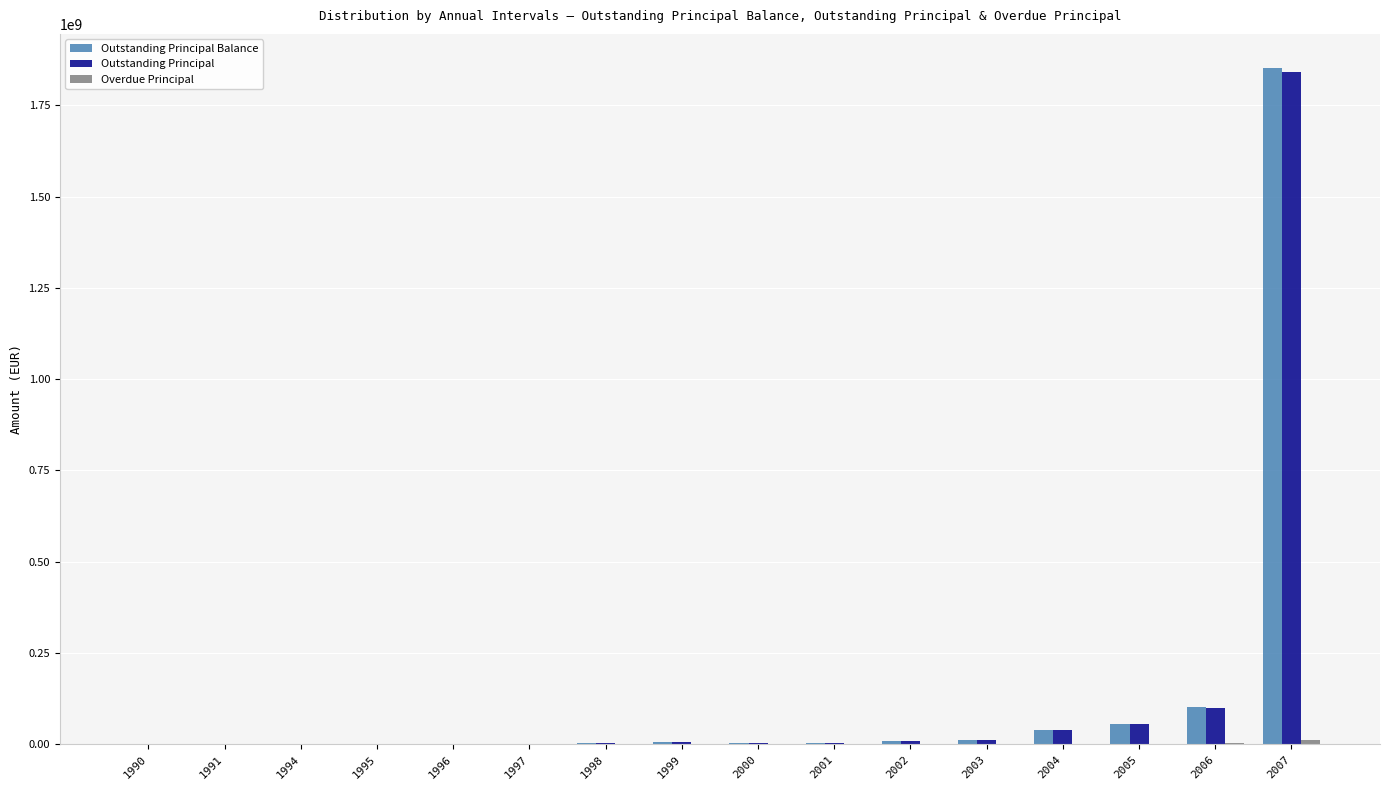

At which label does Outstanding Principal first exceed 3446397?

1999